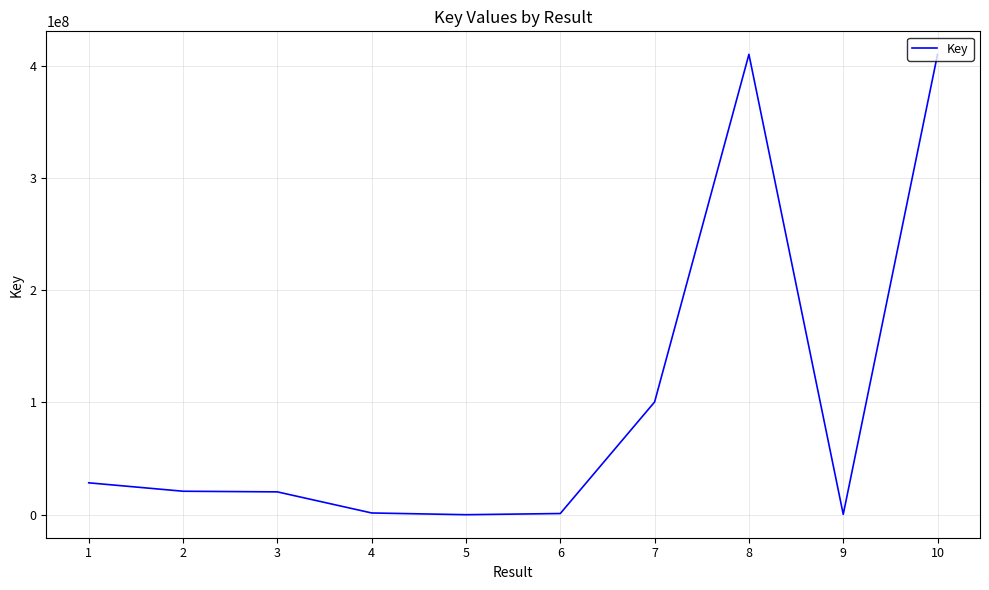

Is this an area chart (filled region under the line)?

No